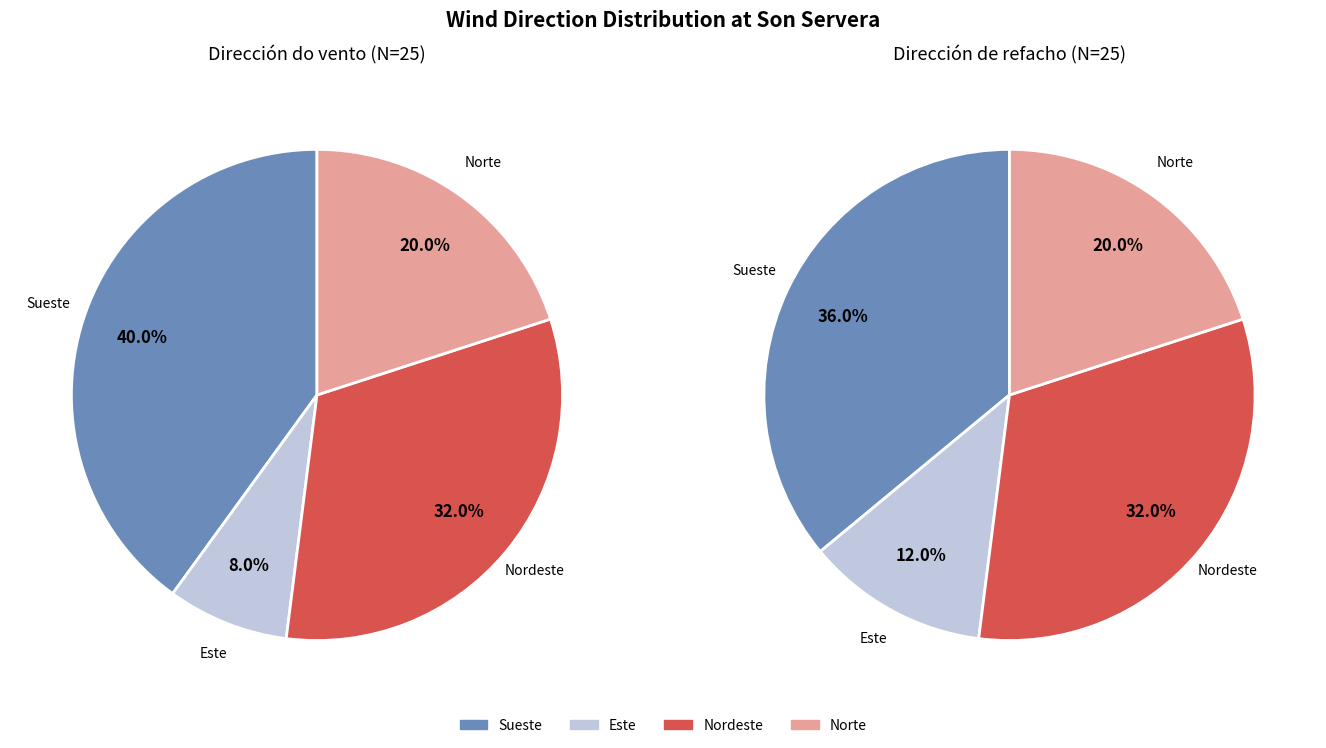

The Norte slice represents 7% of the pie. True or false?

False